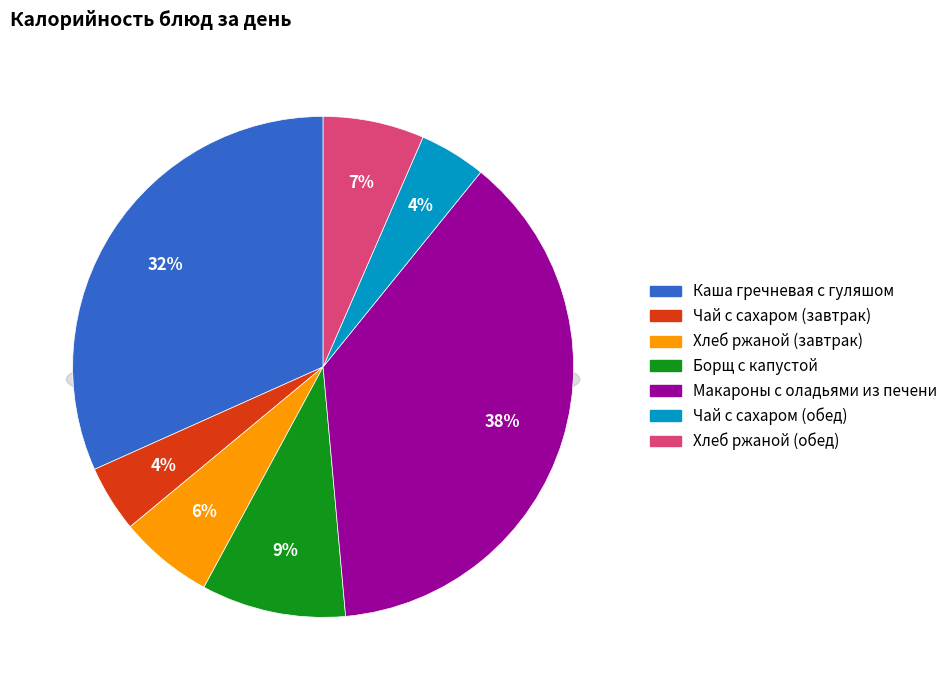

Is it true that Чай с сахаром (завтрак) is 1% of the pie?

False